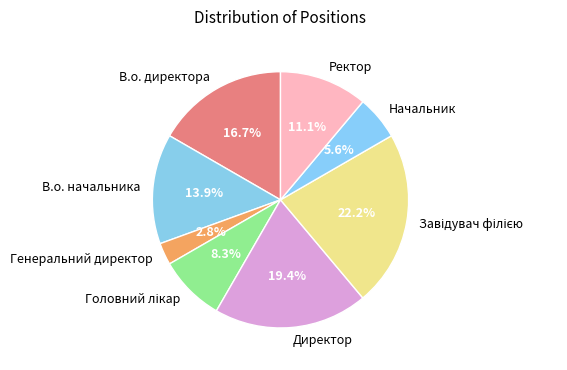

Does Ректор represent more than half of the total?

No